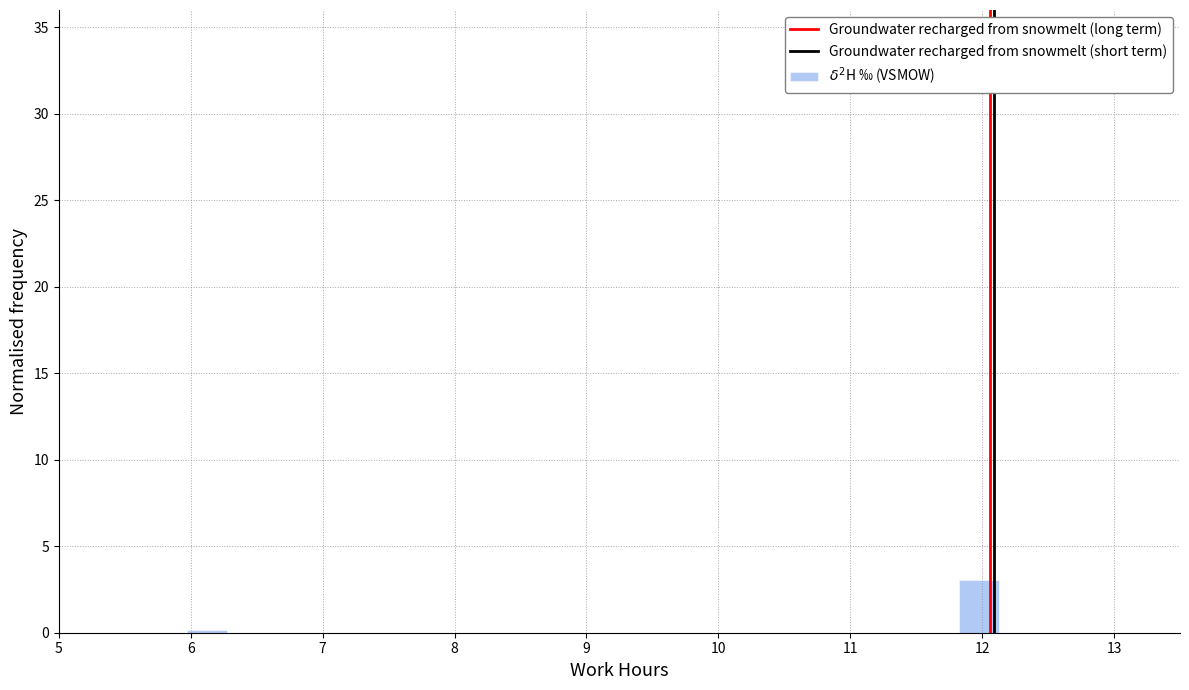

Around what value on the x-axis is the tallest bar? Give the approximate position of its centre, as read against the axis.

12.0